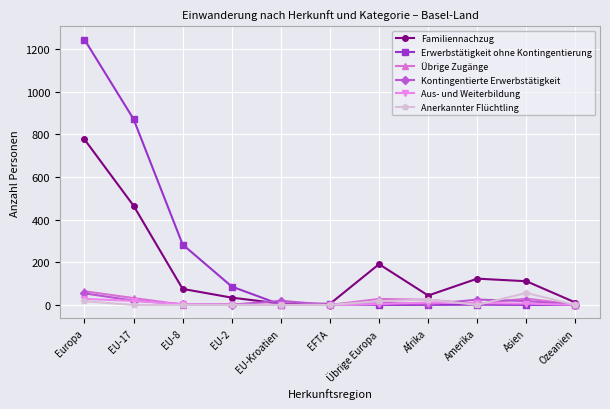

What is the spread (max minus min) of values at Afrika?

44